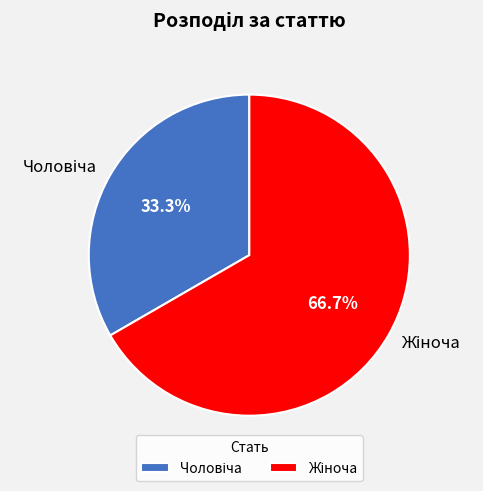

Is there any slice that represents more than half of the pie?

Yes